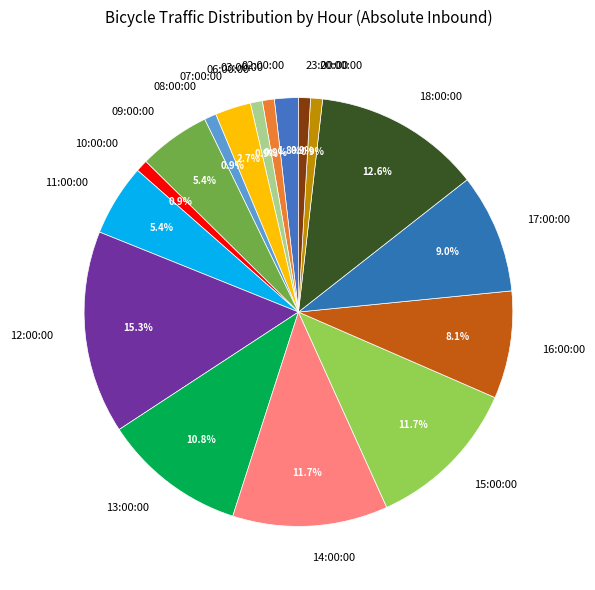

Which slice is the largest?

12:00:00